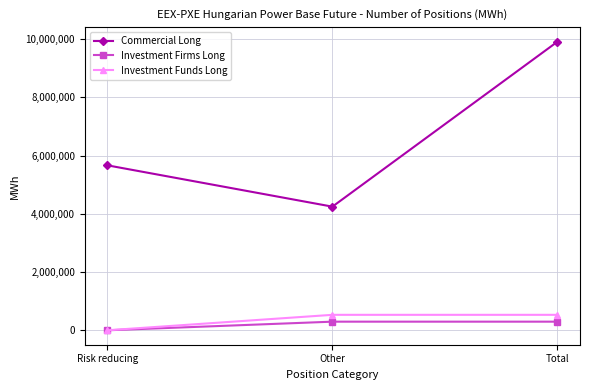

Reading left to right, transcribe all the data shown in this chart.

Commercial Long: 5666194	4246258	9912452
Investment Firms Long: 0	296300	296300
Investment Funds Long: 0	531006	531006